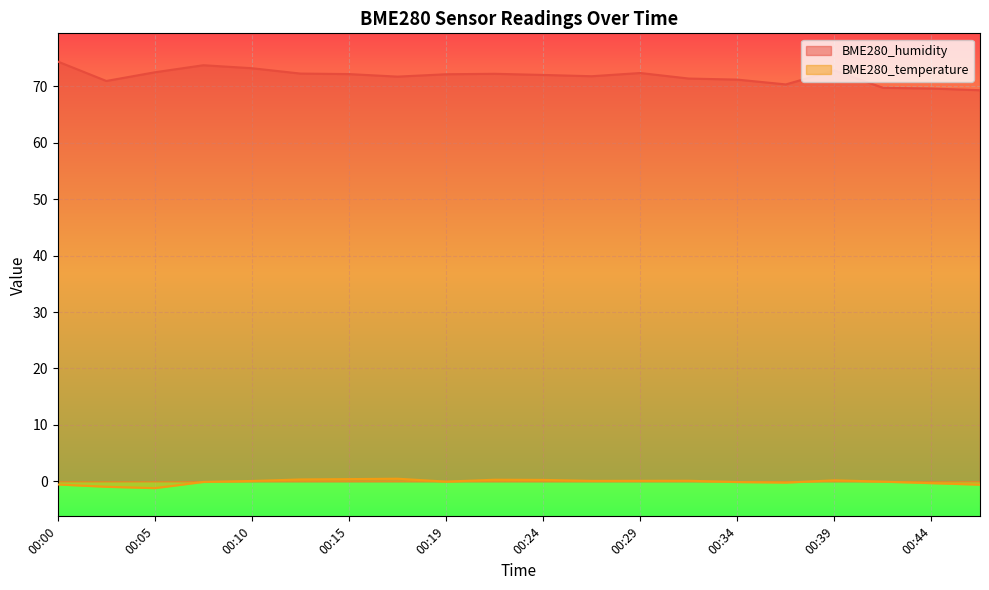

How many interior local peaks does the BME280_humidity series have?

4